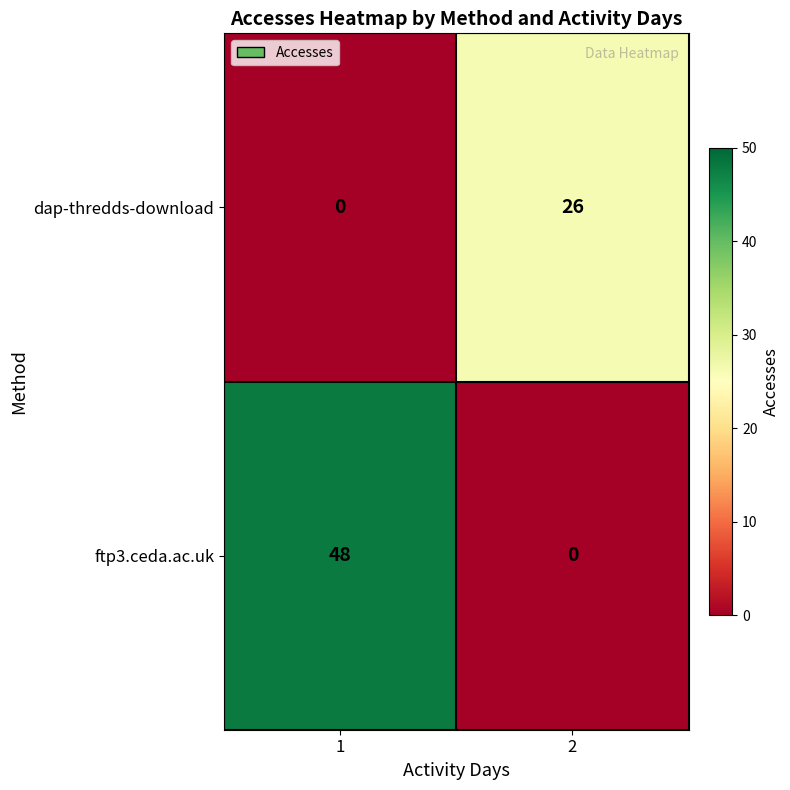

Which series has the largest total across all categories?

ftp3.ceda.ac.uk